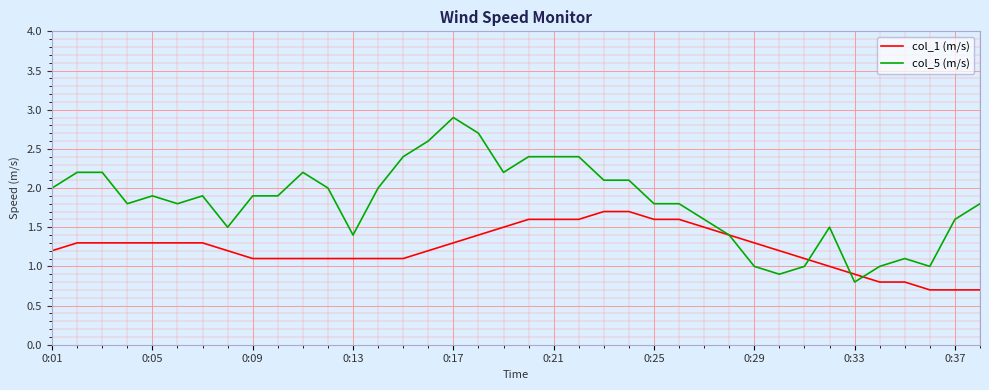

What is the minimum value for col_1 (m/s)?

0.7